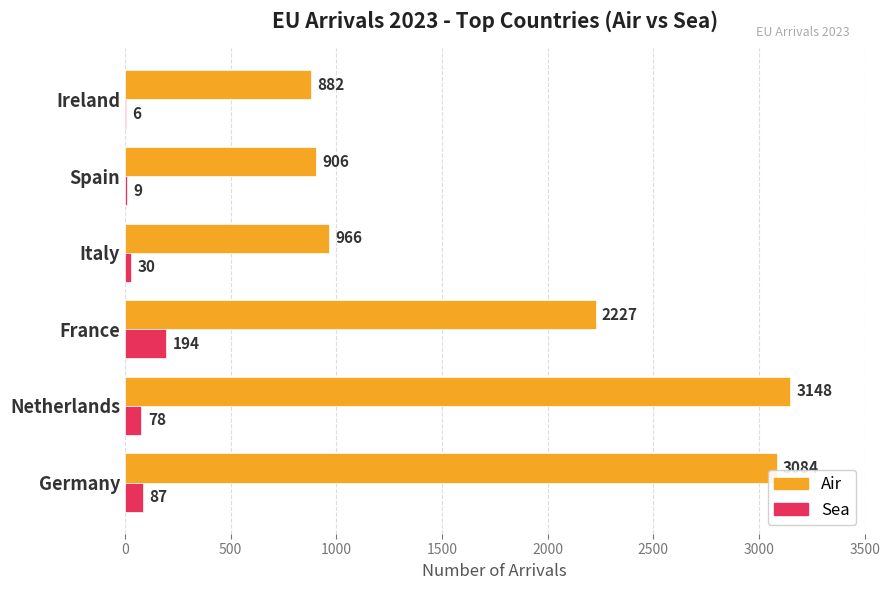

What is the sum of the Air values at France and Ireland?

3109